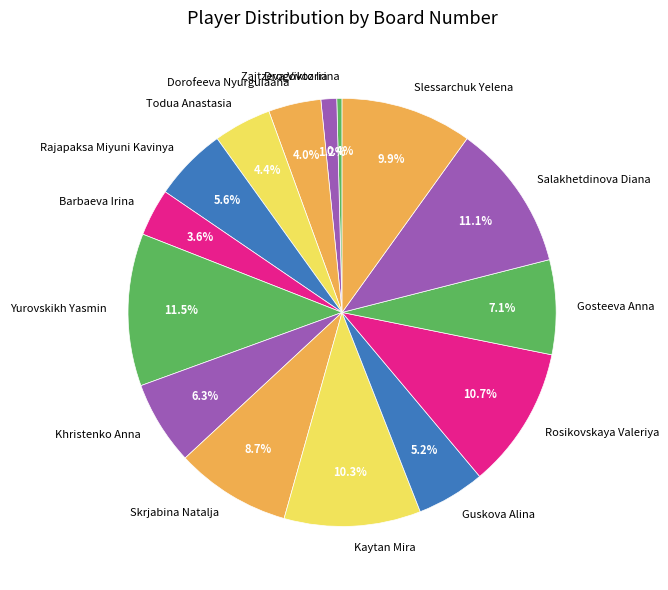

To the nearest percent, what is the average slice percentage?

7%